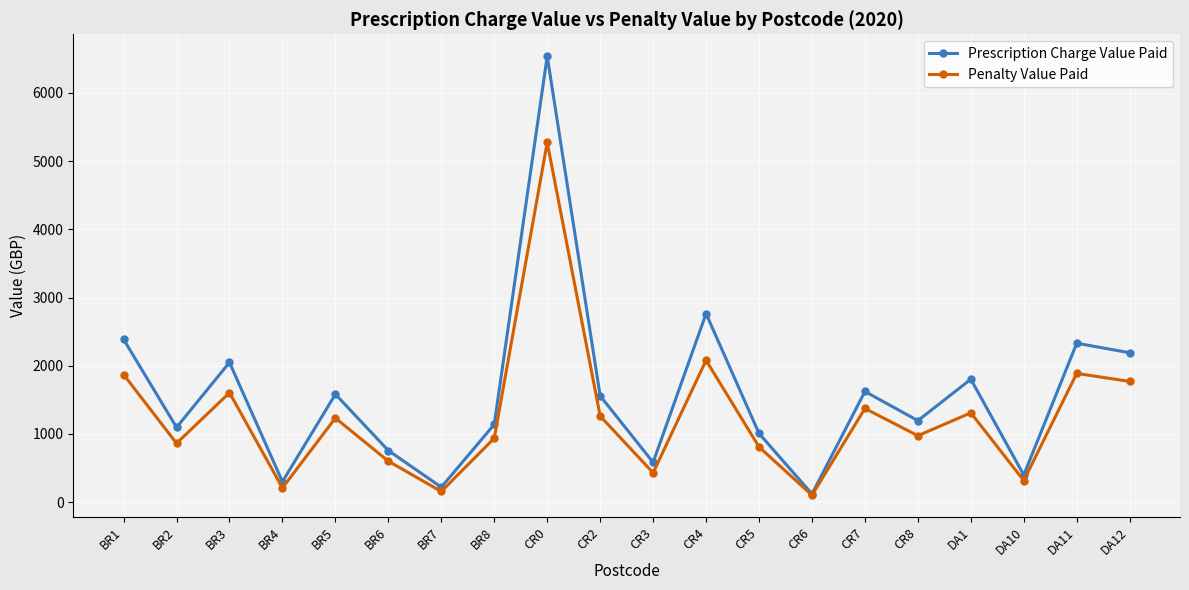

True or false: Penalty Value Paid has more than 1 points higher than both neighbors.

True